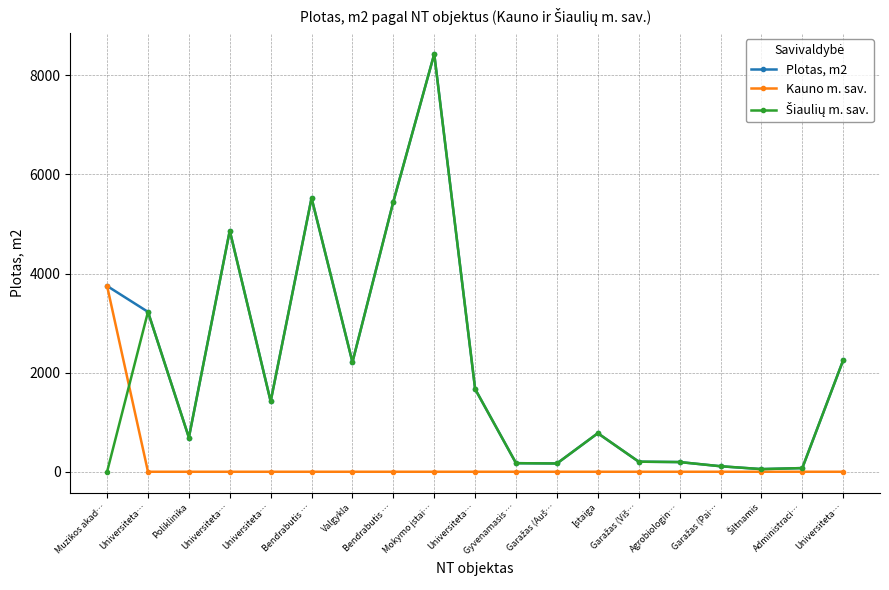

Reading left to right, what are all the values shown in this chart?

Plotas, m2: 3749.5	3227.1	690.8	4865.9	1420.5	5524.7	2211.8	5451.1	8431.5	1668.9	173.1	167.1	777.7	203.2	195.6	111.1	53.3	74.1	2251.8
Kauno m. sav.: 3749.5	0.0	0.0	0.0	0.0	0.0	0.0	0.0	0.0	0.0	0.0	0.0	0.0	0.0	0.0	0.0	0.0	0.0	0.0
Šiaulių m. sav.: 0.0	3227.1	690.8	4865.9	1420.5	5524.7	2211.8	5451.1	8431.5	1668.9	173.1	167.1	777.7	203.2	195.6	111.1	53.3	74.1	2251.8